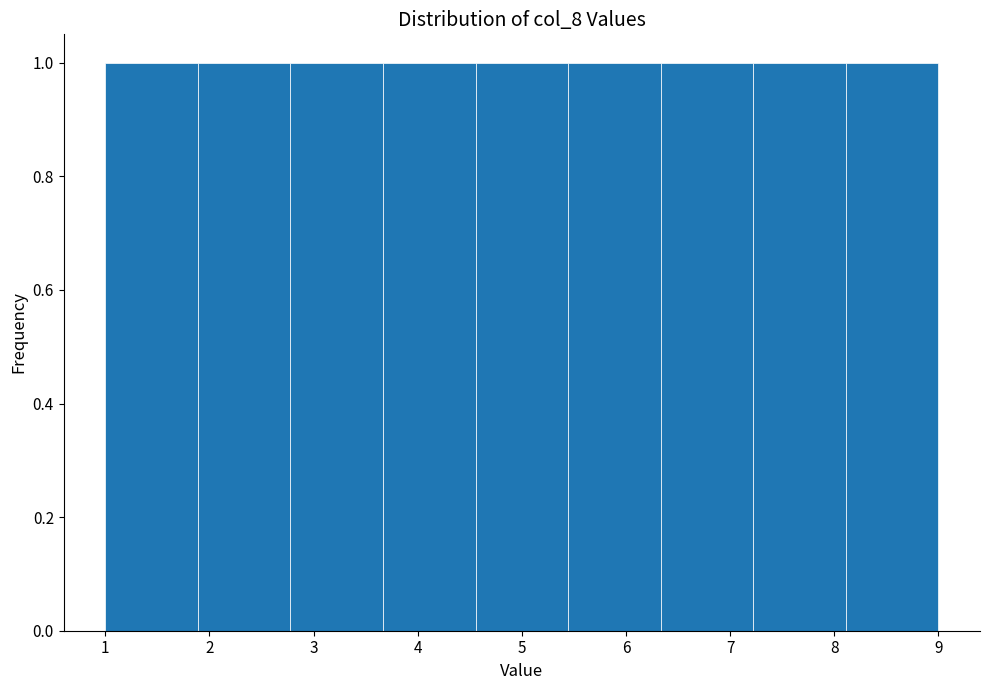

Reading left to right, list every bar in this chart as the range it spans on the x-axis followed by its height. Neither the bar edges nor the heights are printed on the chart, so give them approximately, as read against the axes.

1.0 to 1.9: 1
1.9 to 2.8: 1
2.8 to 3.7: 1
3.7 to 4.6: 1
4.6 to 5.4: 1
5.4 to 6.3: 1
6.3 to 7.2: 1
7.2 to 8.1: 1
8.1 to 9.0: 1